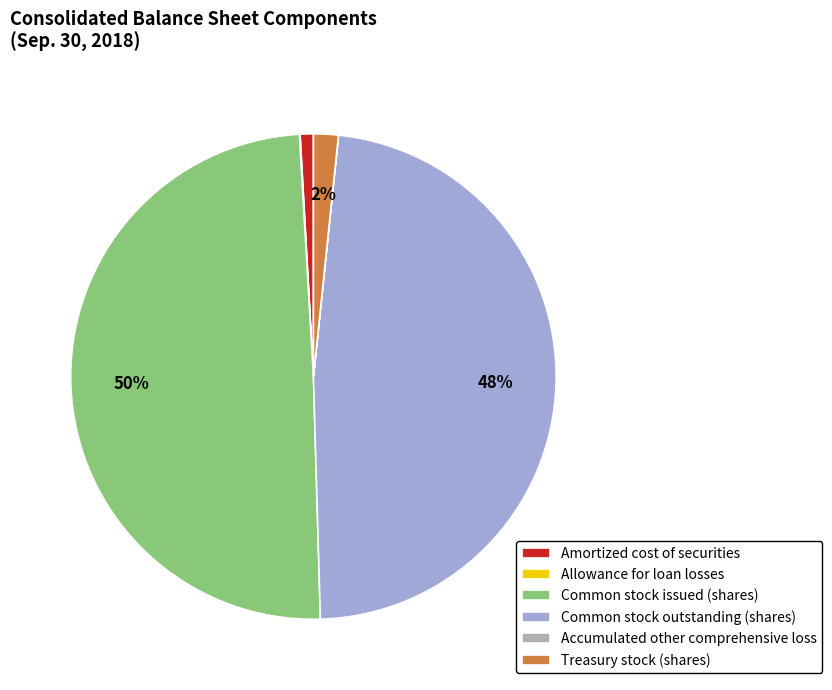

Which slice is the largest?

Common stock issued (shares)